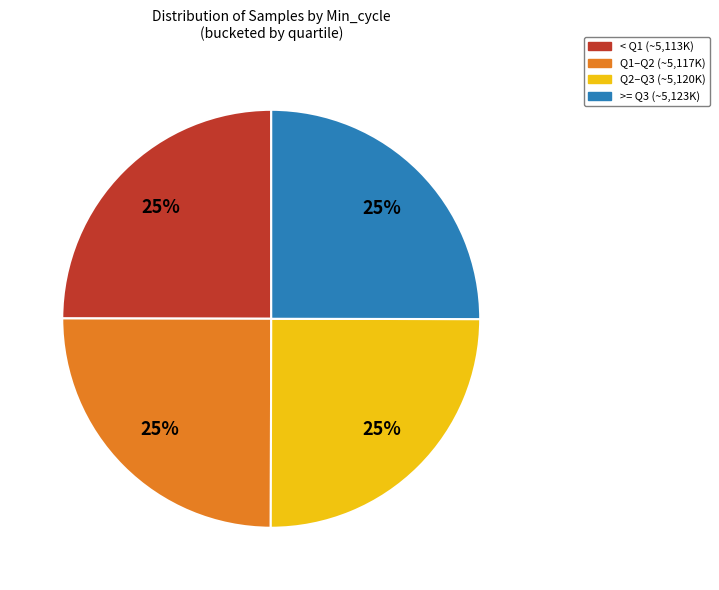

Is there a majority slice in this chart?

No